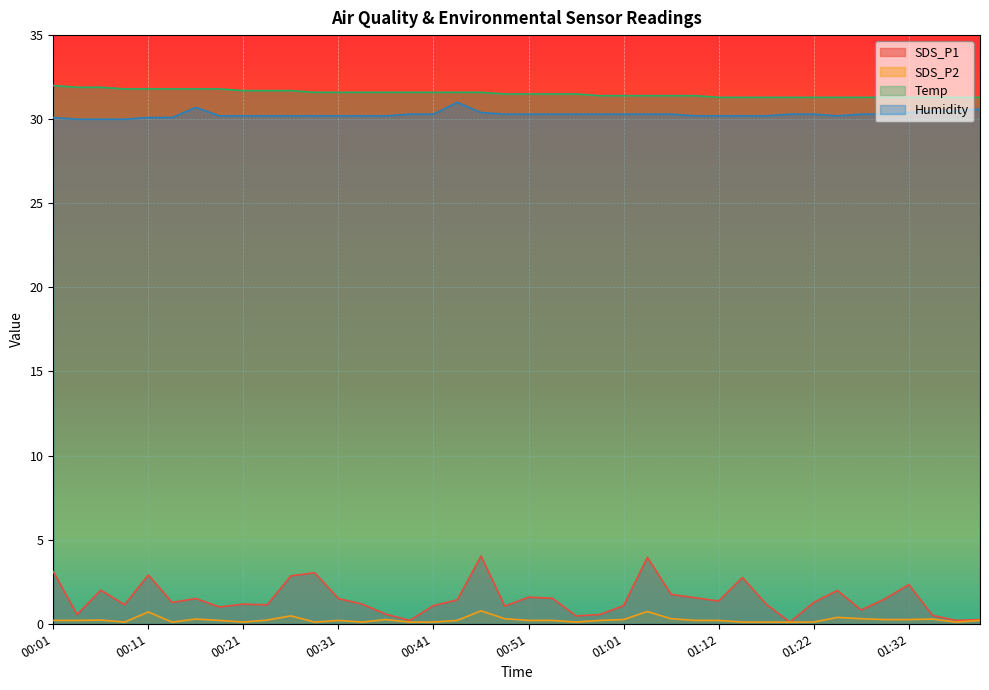

Which has a higher value, 01:06 or 00:04?

01:06